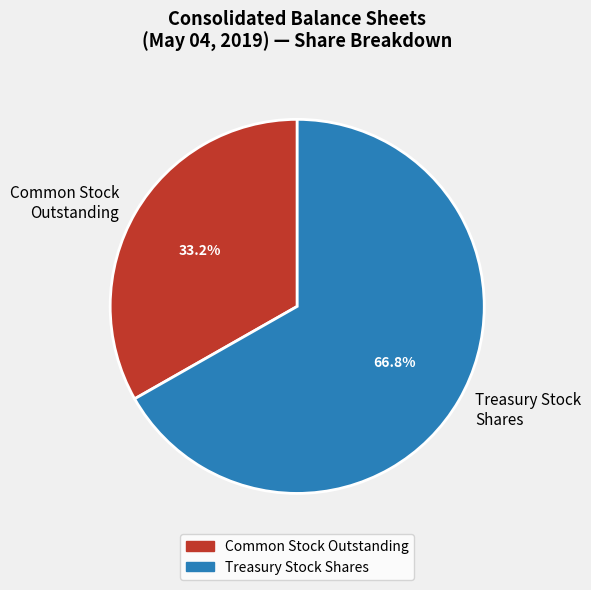

How much of the chart is everything except Treasury Stock Shares?

33.2%